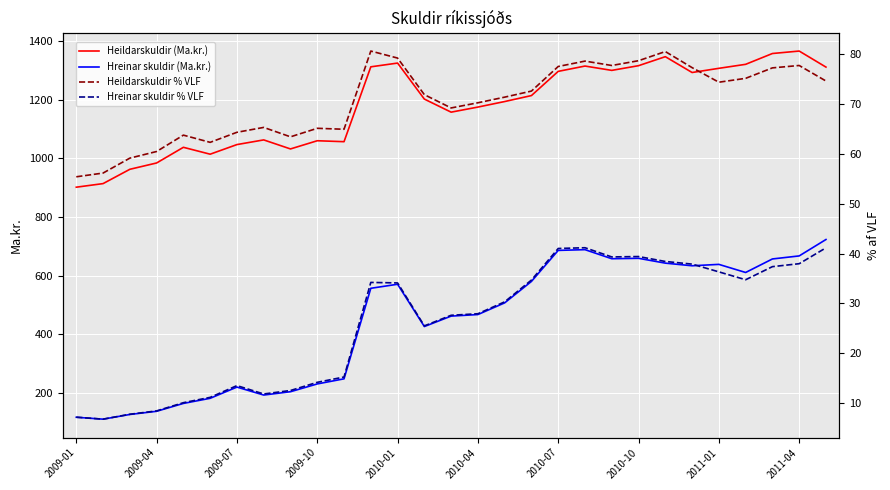

What is the difference between the maximum and minimum values in the Hreinar skuldir % VLF series?

34.4